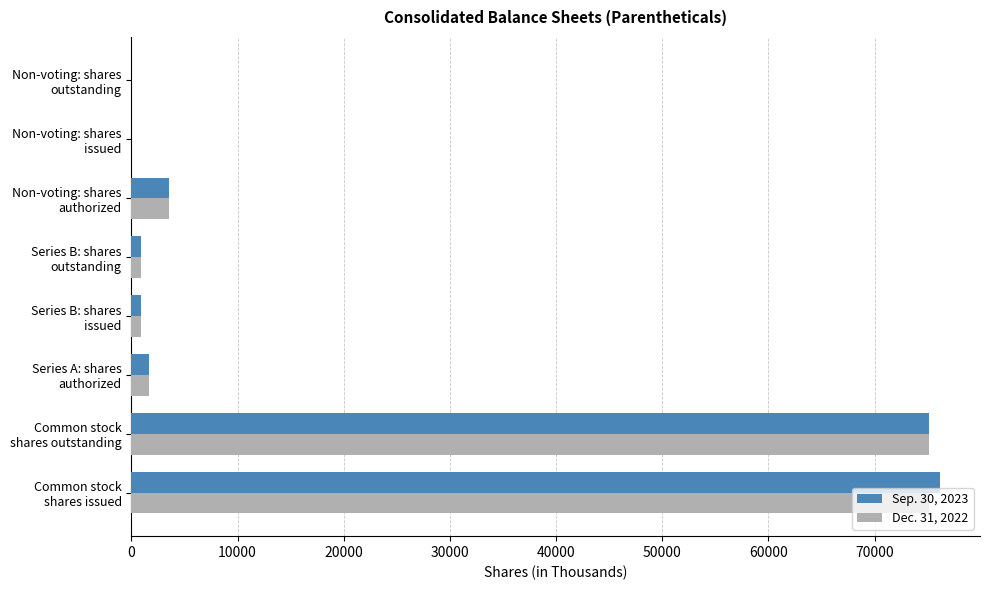

What are all the series names shown in the legend?

Sep. 30, 2023, Dec. 31, 2022